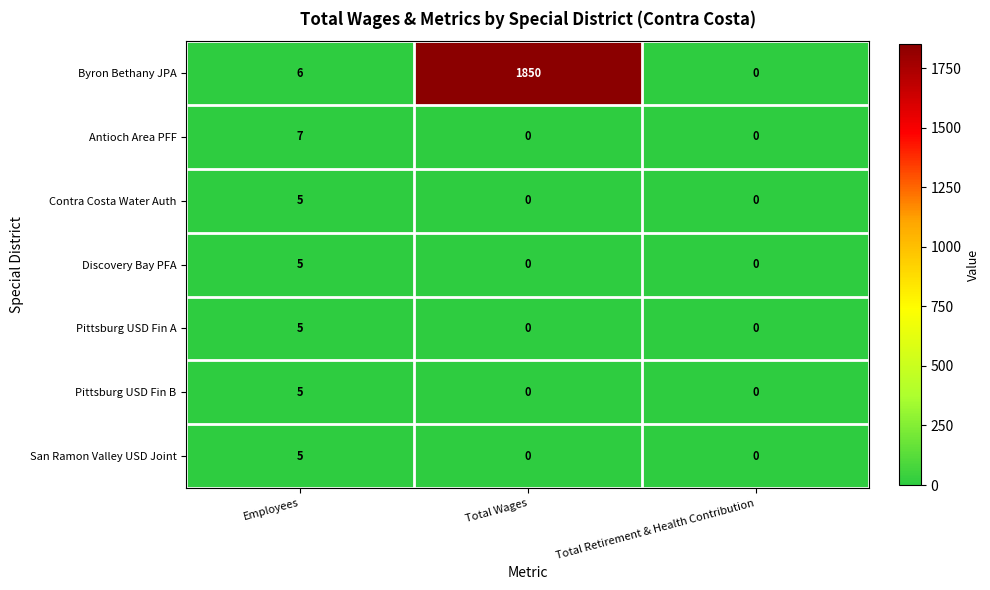

What is the spread (max minus min) of values at Total Wages?

1850